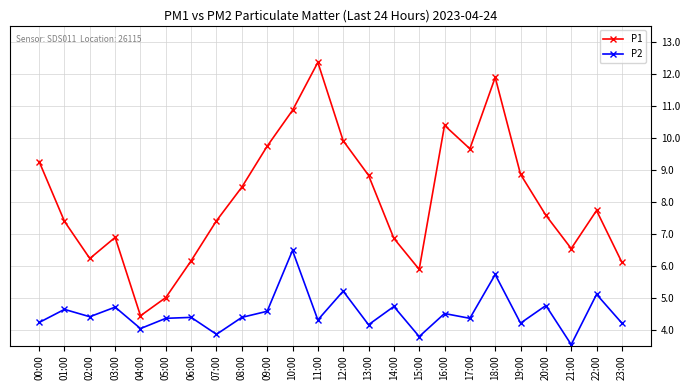

True or false: P1 and P2 cross at least once.

False